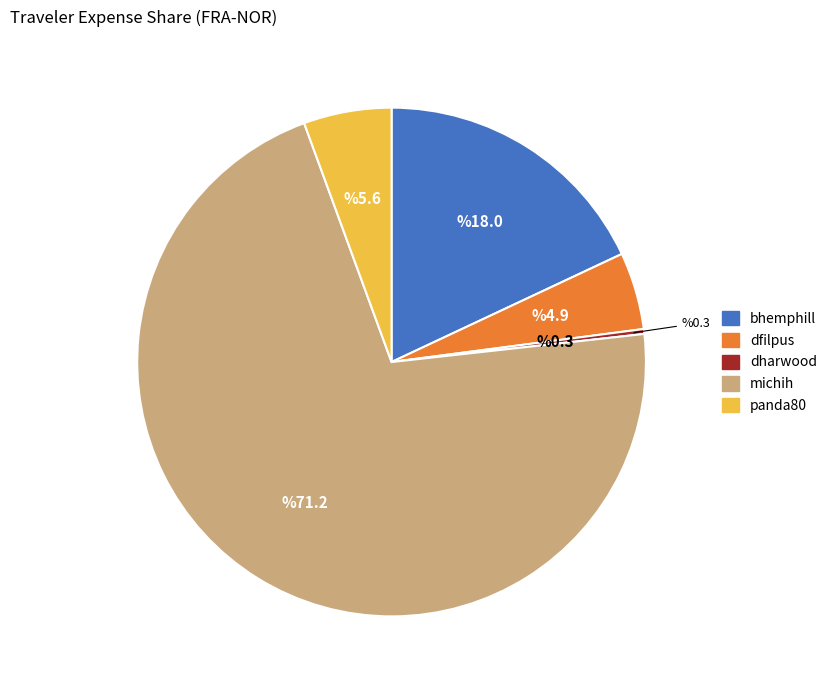

What is the largest slice in the pie chart?

michih